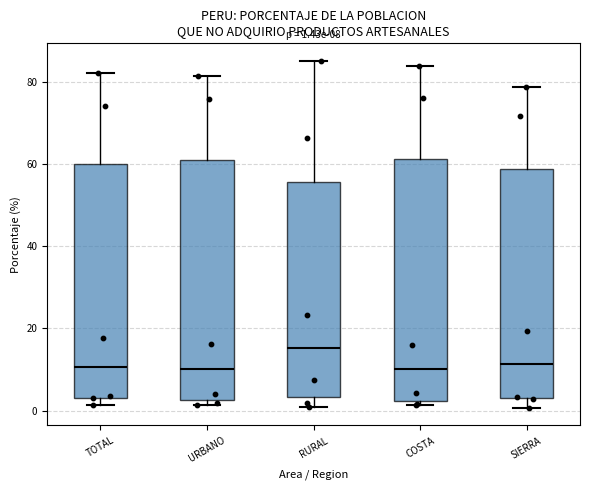

Which box has the highest median line?

RURAL